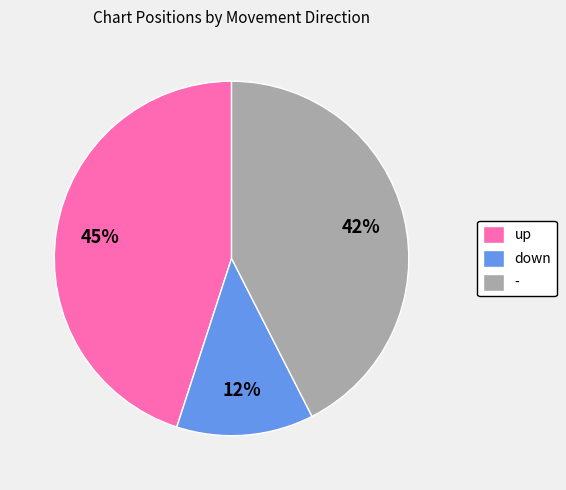

Is there a majority slice in this chart?

No